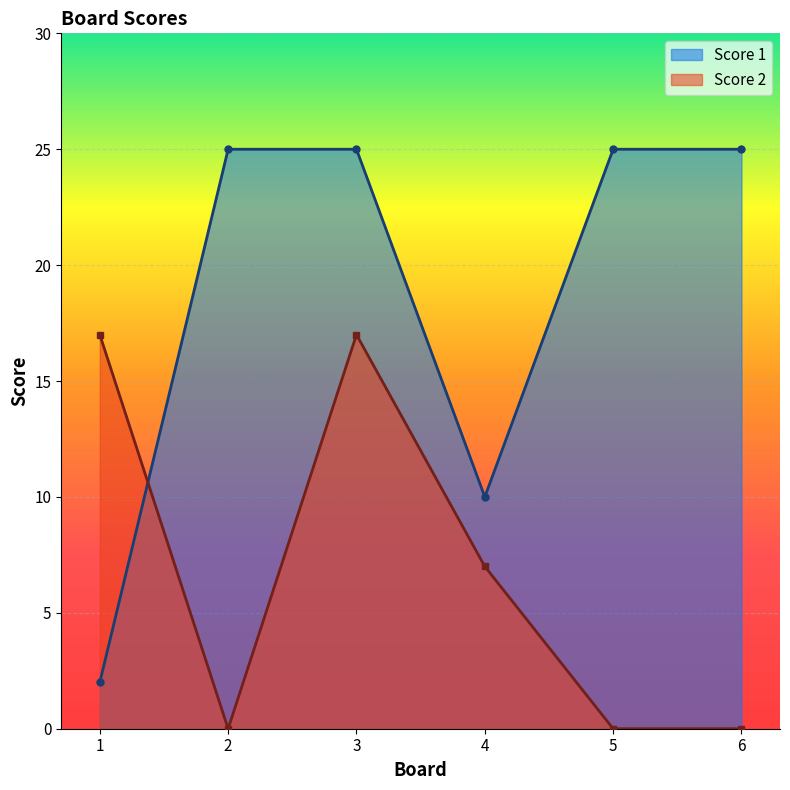

Which series changed the most between 1 and 4?

Score 2